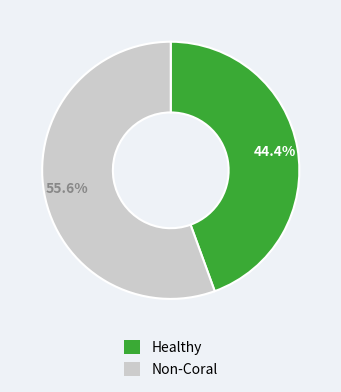

Is there any slice that represents more than half of the pie?

Yes